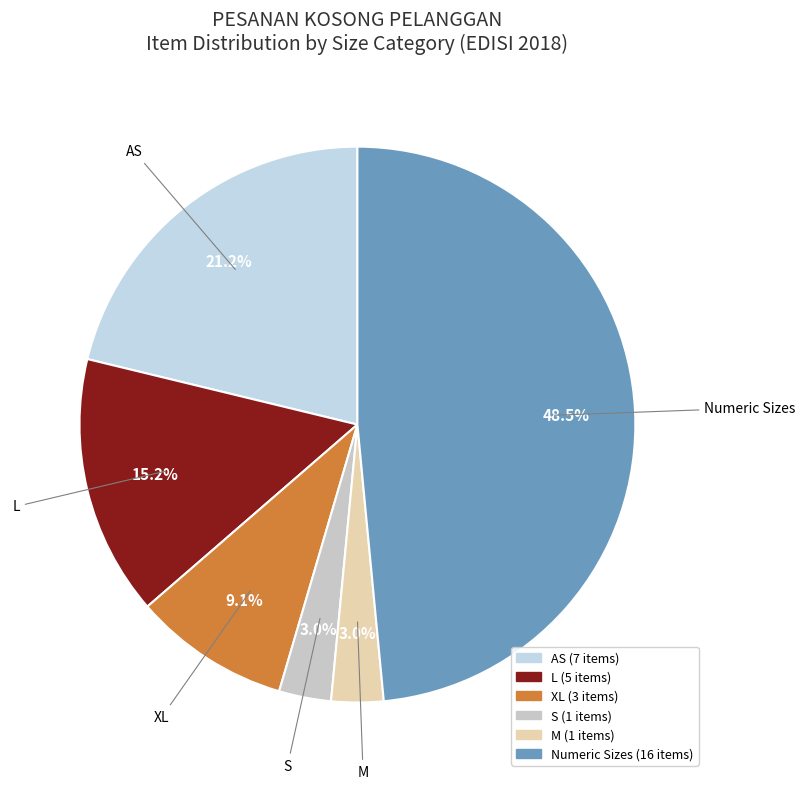

How many segments does this pie chart have?

6